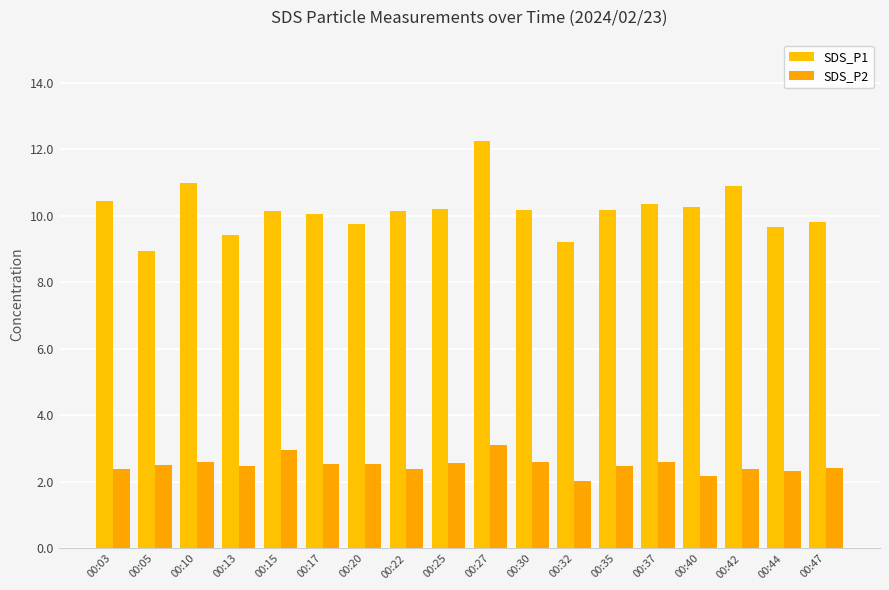

Which category has the highest value in the SDS_P1 series?

00:27